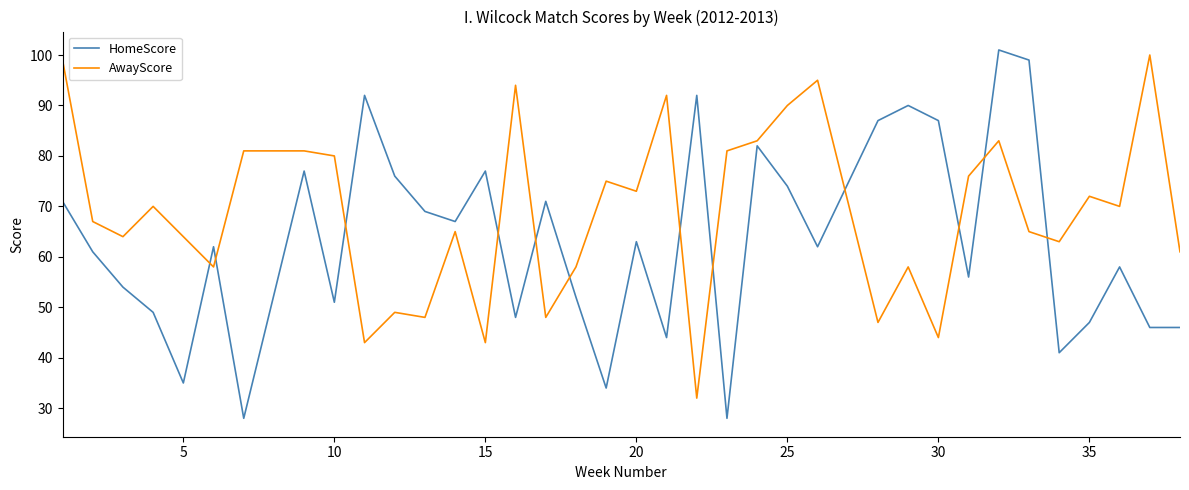

At how many categories does at least one series exceed 29?

36